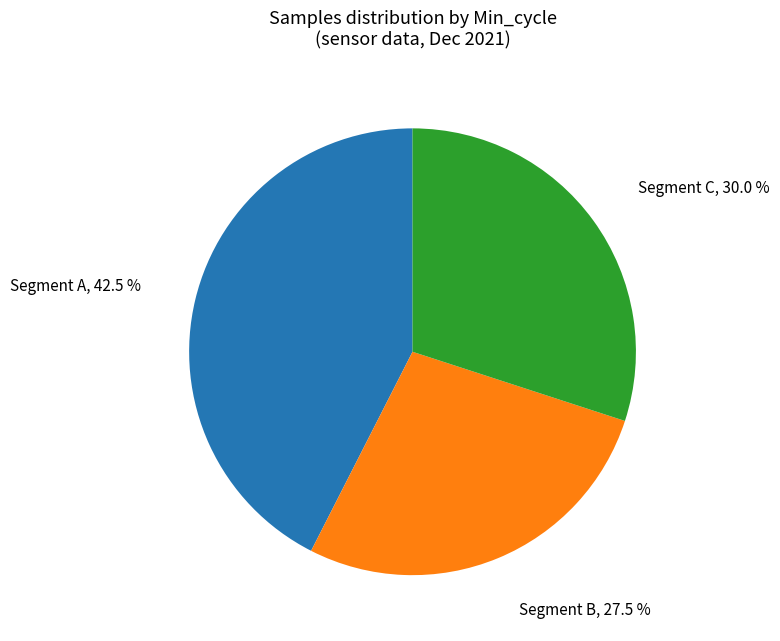

Does Segment C represent more than half of the total?

No